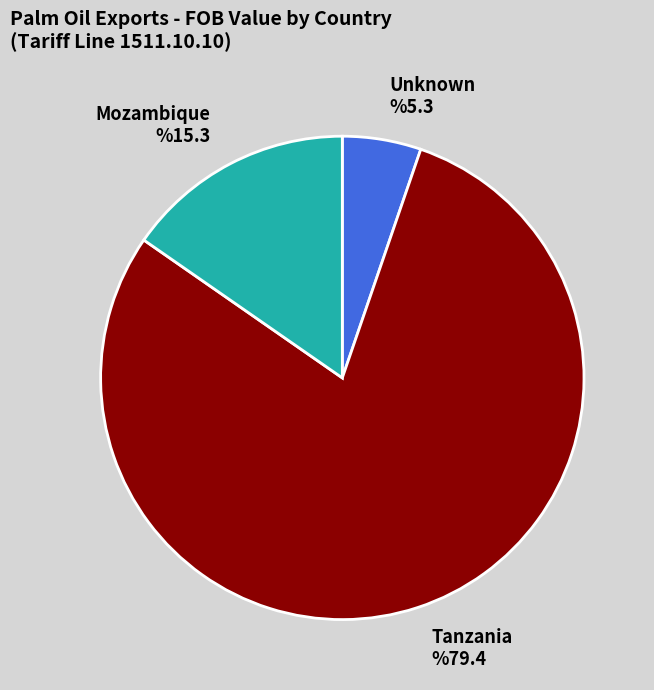

Combined, do Unknown and Mozambique account for over 50%?

No